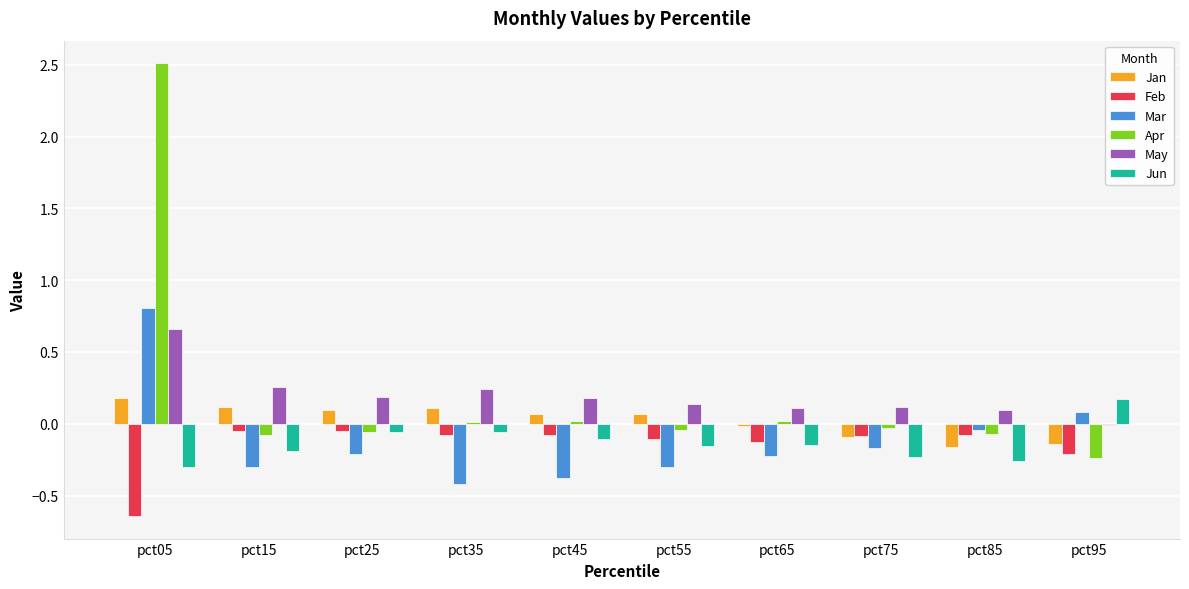

Is it true that Mar equals -0.4 at pct35?

True